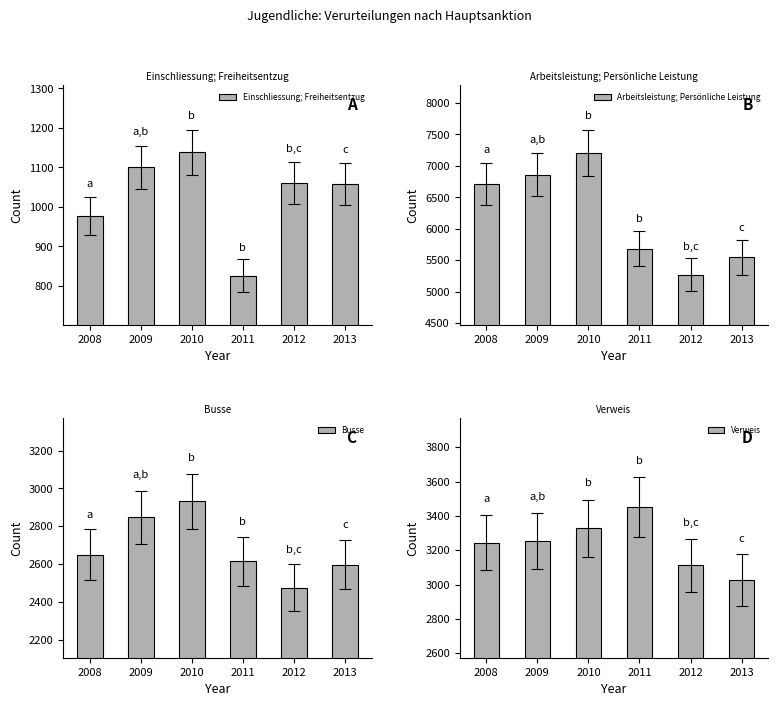

Is it true that Arbeitsleistung; Persönliche Leistung equals 6860 at 2009?

True